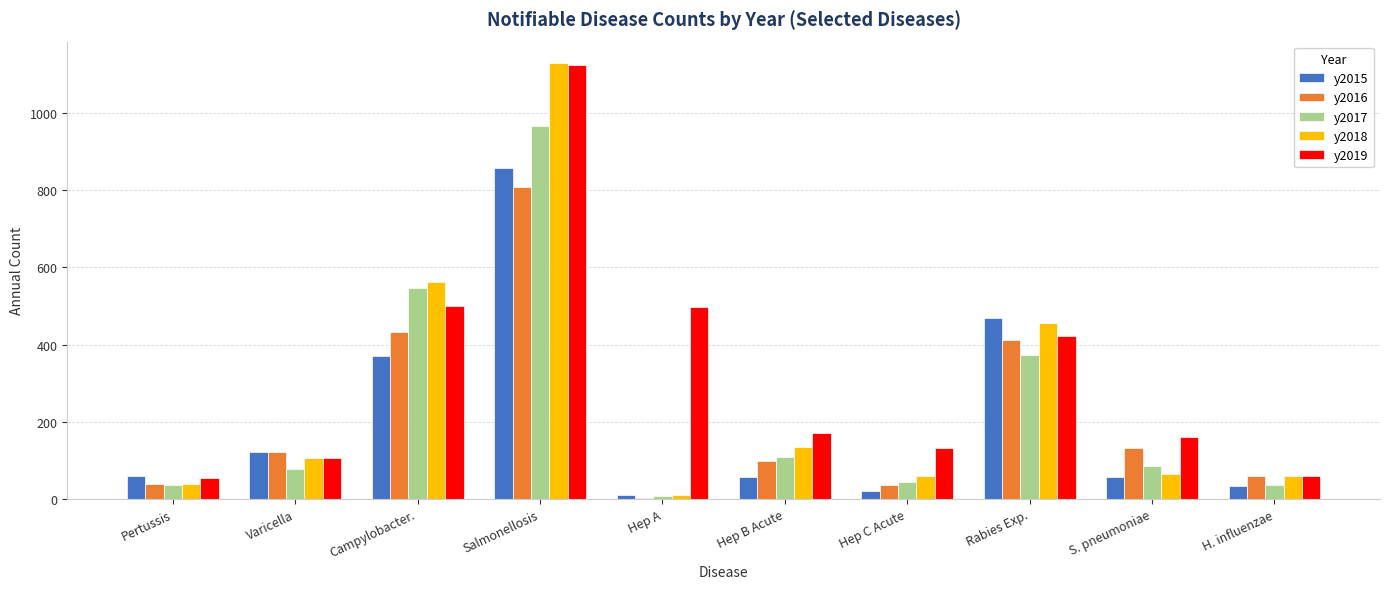

What is the sum of the y2017 values at Hep B Acute and H. influenzae?

146